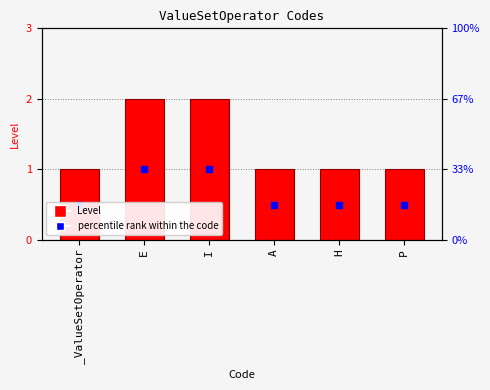

Count the number of categories in the chart.

6